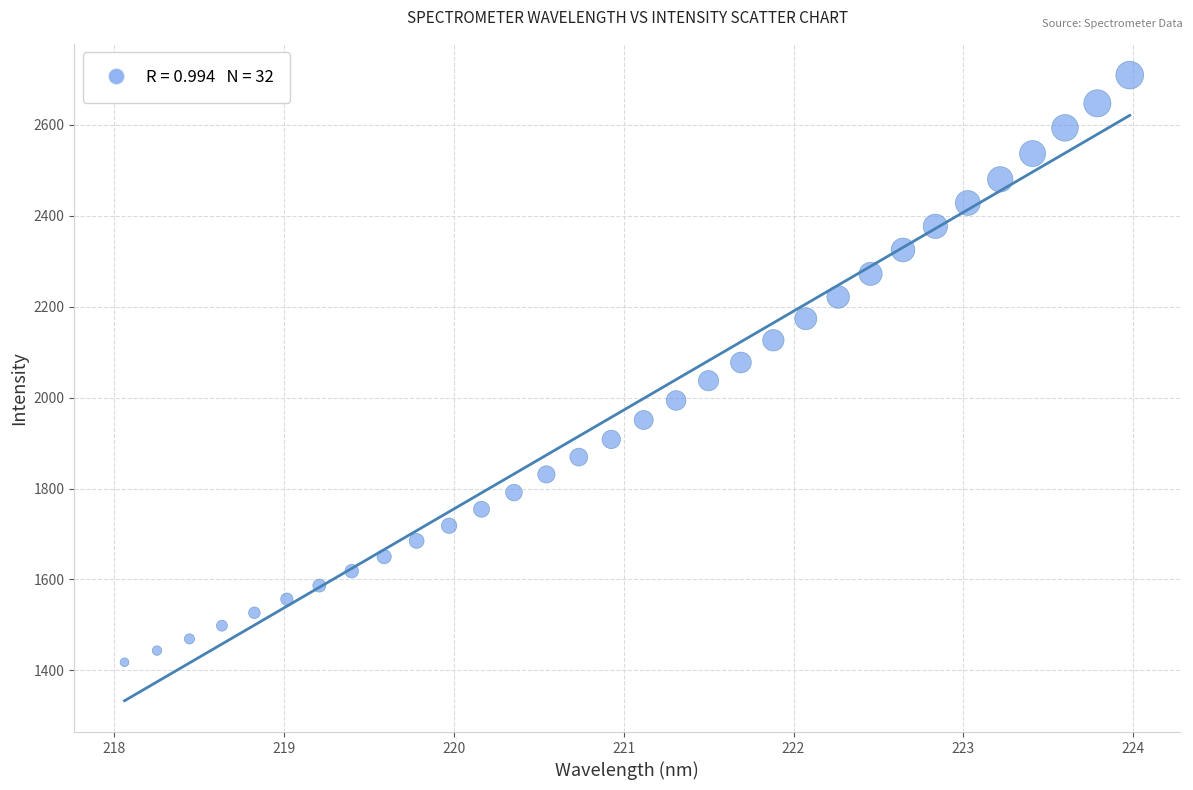

What is the range of Y values (max minus min)?

1290.8